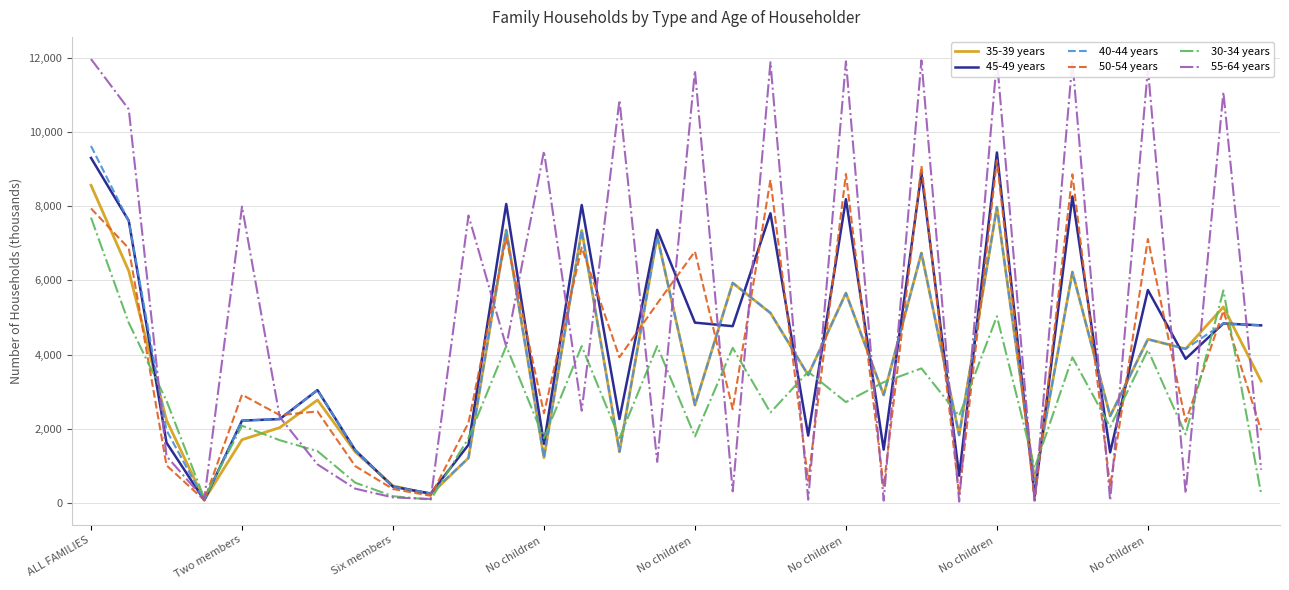

At how many categories does at least one series exceed 11250?

8